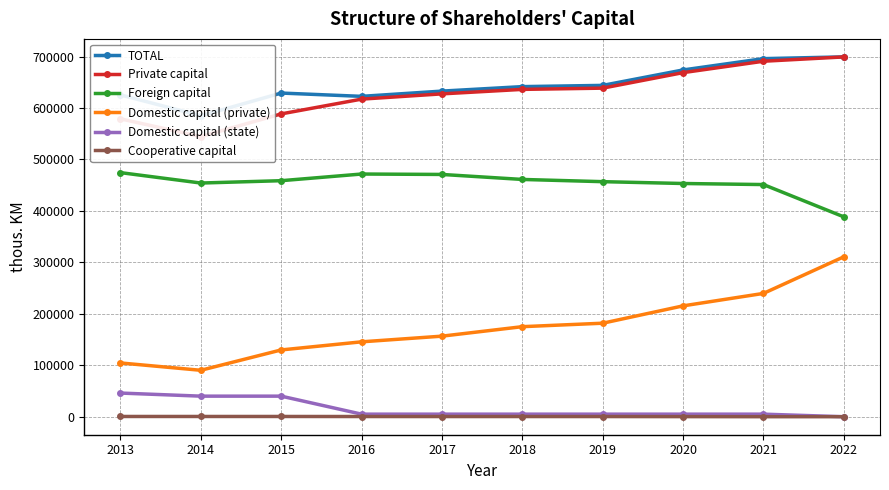

Which has a higher value, 2015 or 2021?

2021